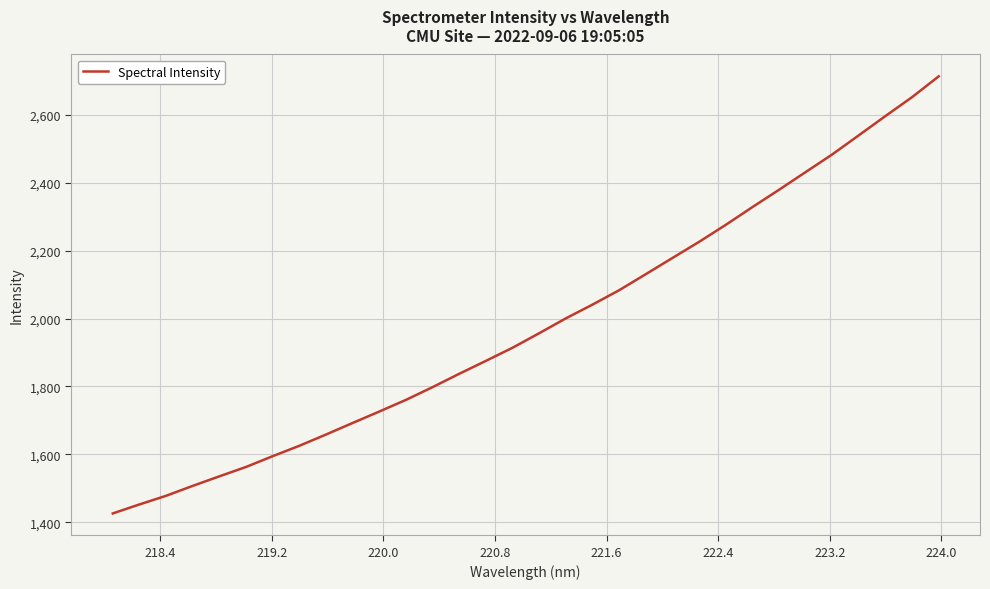

Reading right to left, list all the values displayed in this chart.

2713.6	2652.3	2596.7	2540.0	2483.6	2431.5	2379.4	2328.3	2276.1	2226.1	2178.6	2130.9	2083.6	2041.2	2000.8	1957.0	1914.2	1875.5	1837.5	1798.2	1760.6	1726.2	1692.5	1658.5	1625.3	1594.6	1562.9	1535.2	1507.1	1477.9	1452.3	1425.9